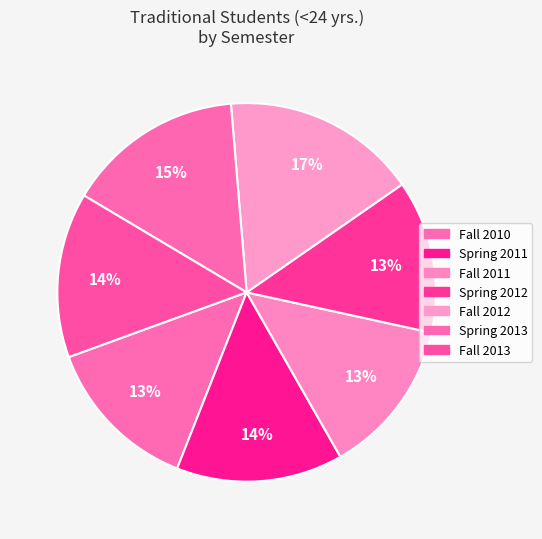

Is there any slice that represents more than half of the pie?

No